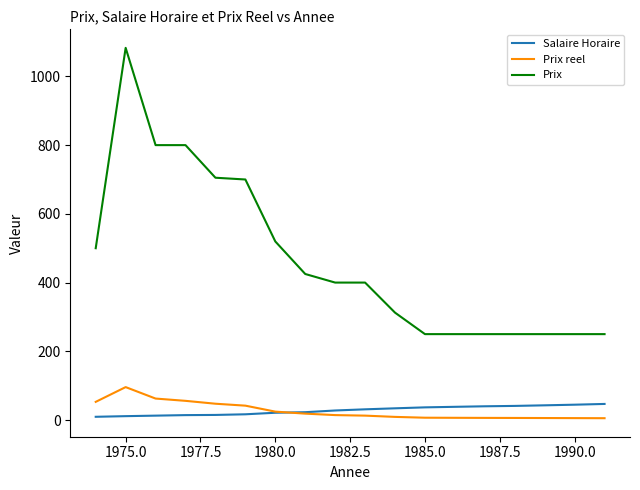

Which series has the largest range (max minus min)?

Prix